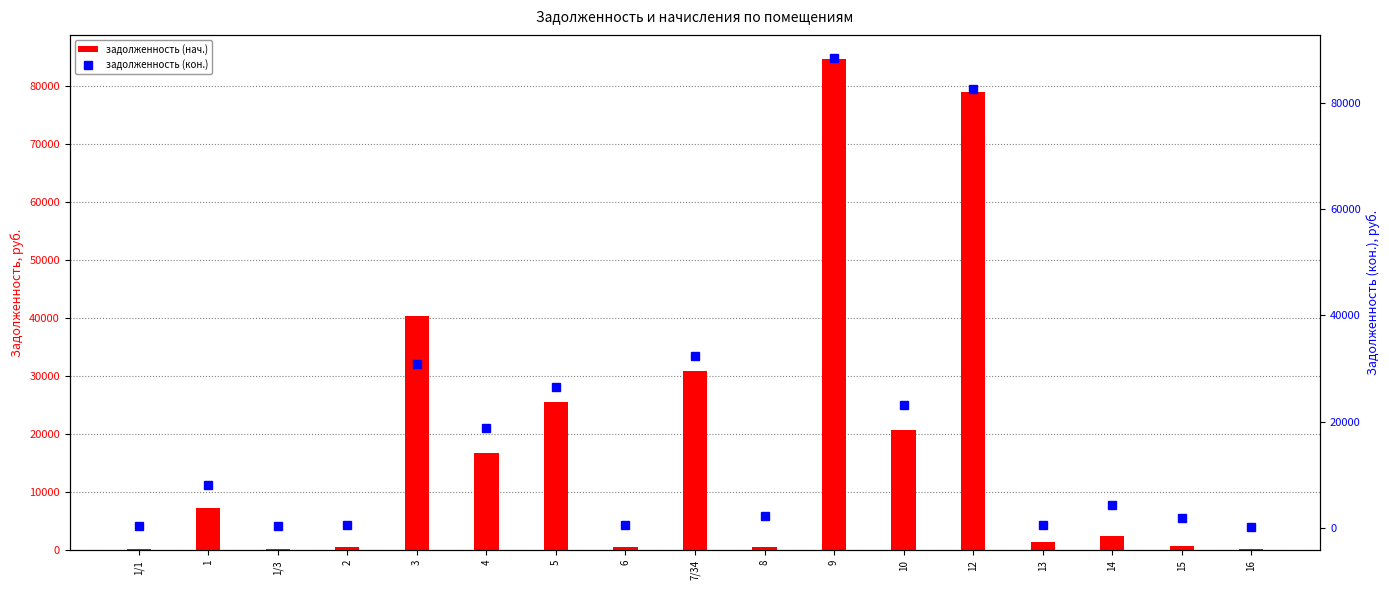

Reading left to right, extract all data points from this chart.

задолженность (нач.): 194.1	7267.8	221.0	588.1	40353.3	16704.2	25504.2	606.0	30861.6	598.1	84577.6	20751.5	79014.8	1328.7	2490.6	653.7	144.4
задолженность (кон.): 388.3	8045.7	442.1	588.1	30876.1	18919.8	26634.9	606.0	32354.4	2385.3	88326.6	23141.7	82510.3	667.3	4413.1	1964.1	295.1